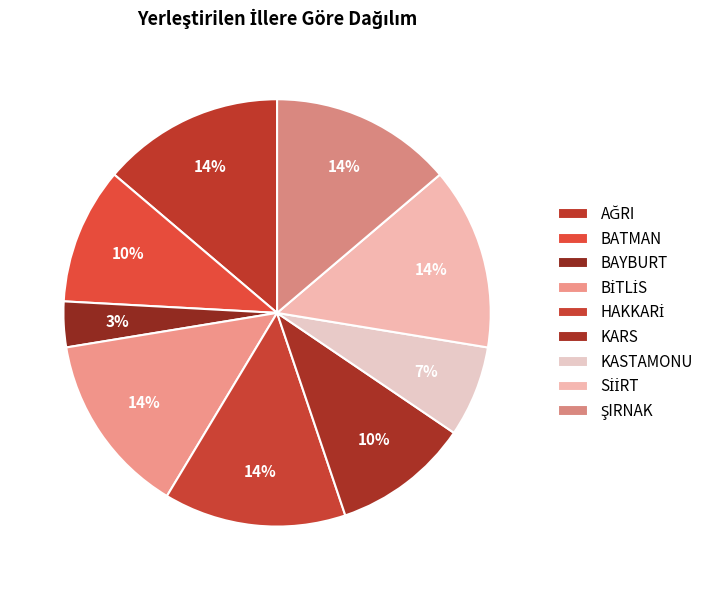

Count the number of slices in the pie.

9